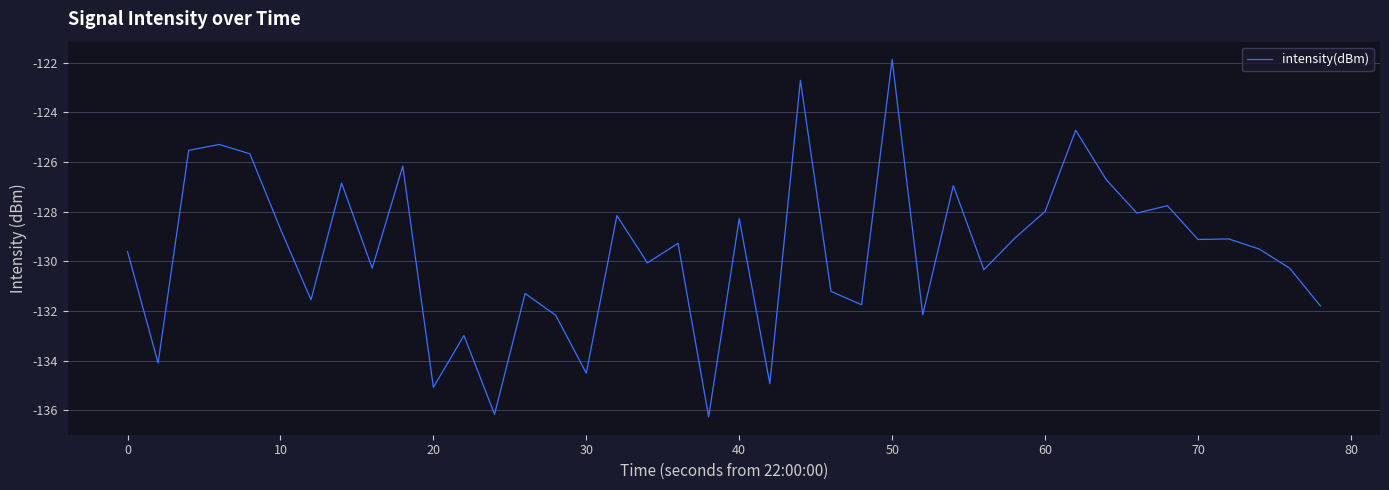

How many lines are shown in the chart?

1